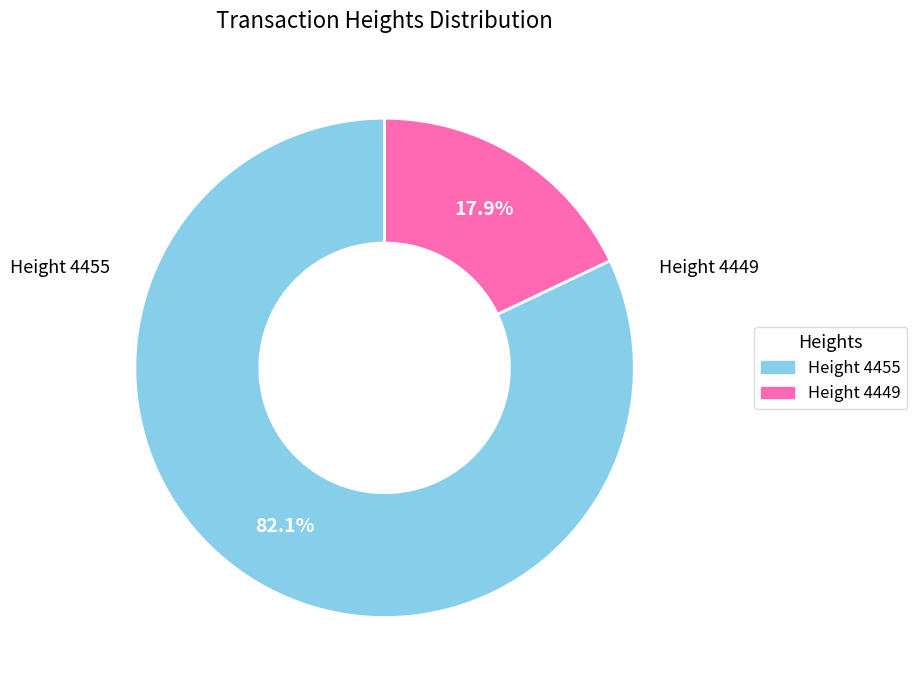

What is the smallest slice in the pie chart?

4449